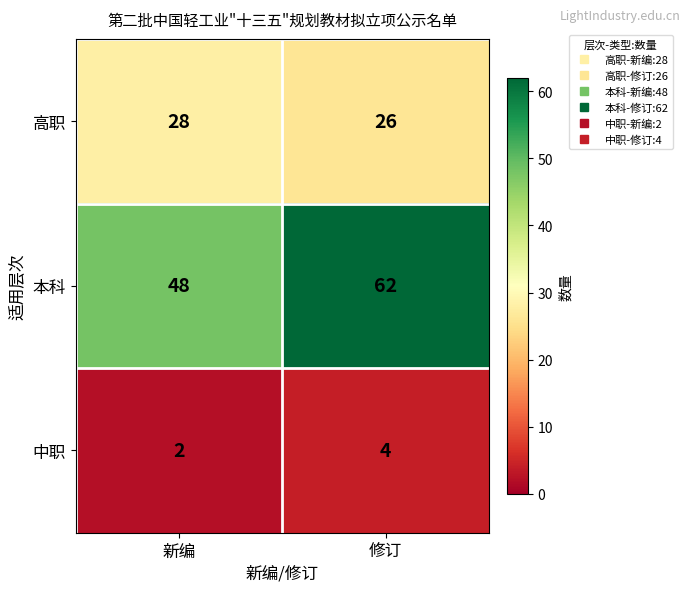

What is the sum of the 中职 values at 修订 and 新编?

6